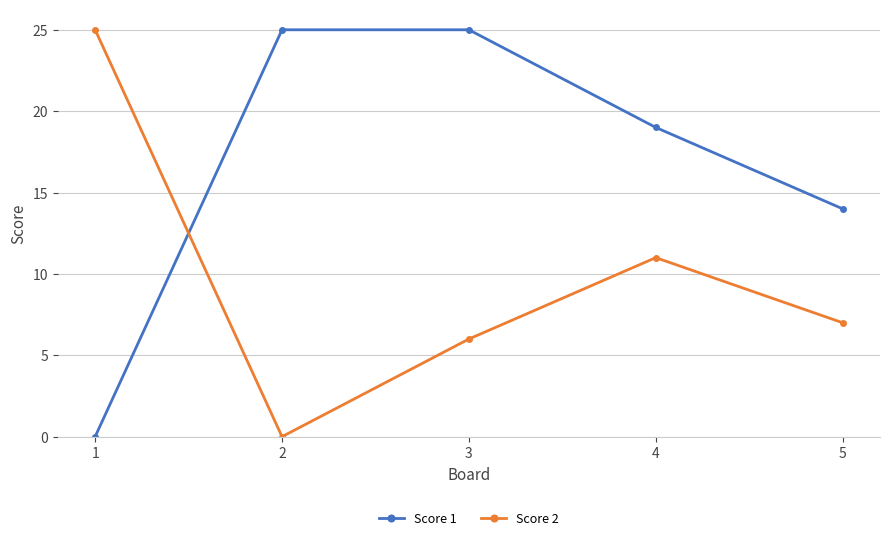

What is the highest value of the Score 1 series?

25